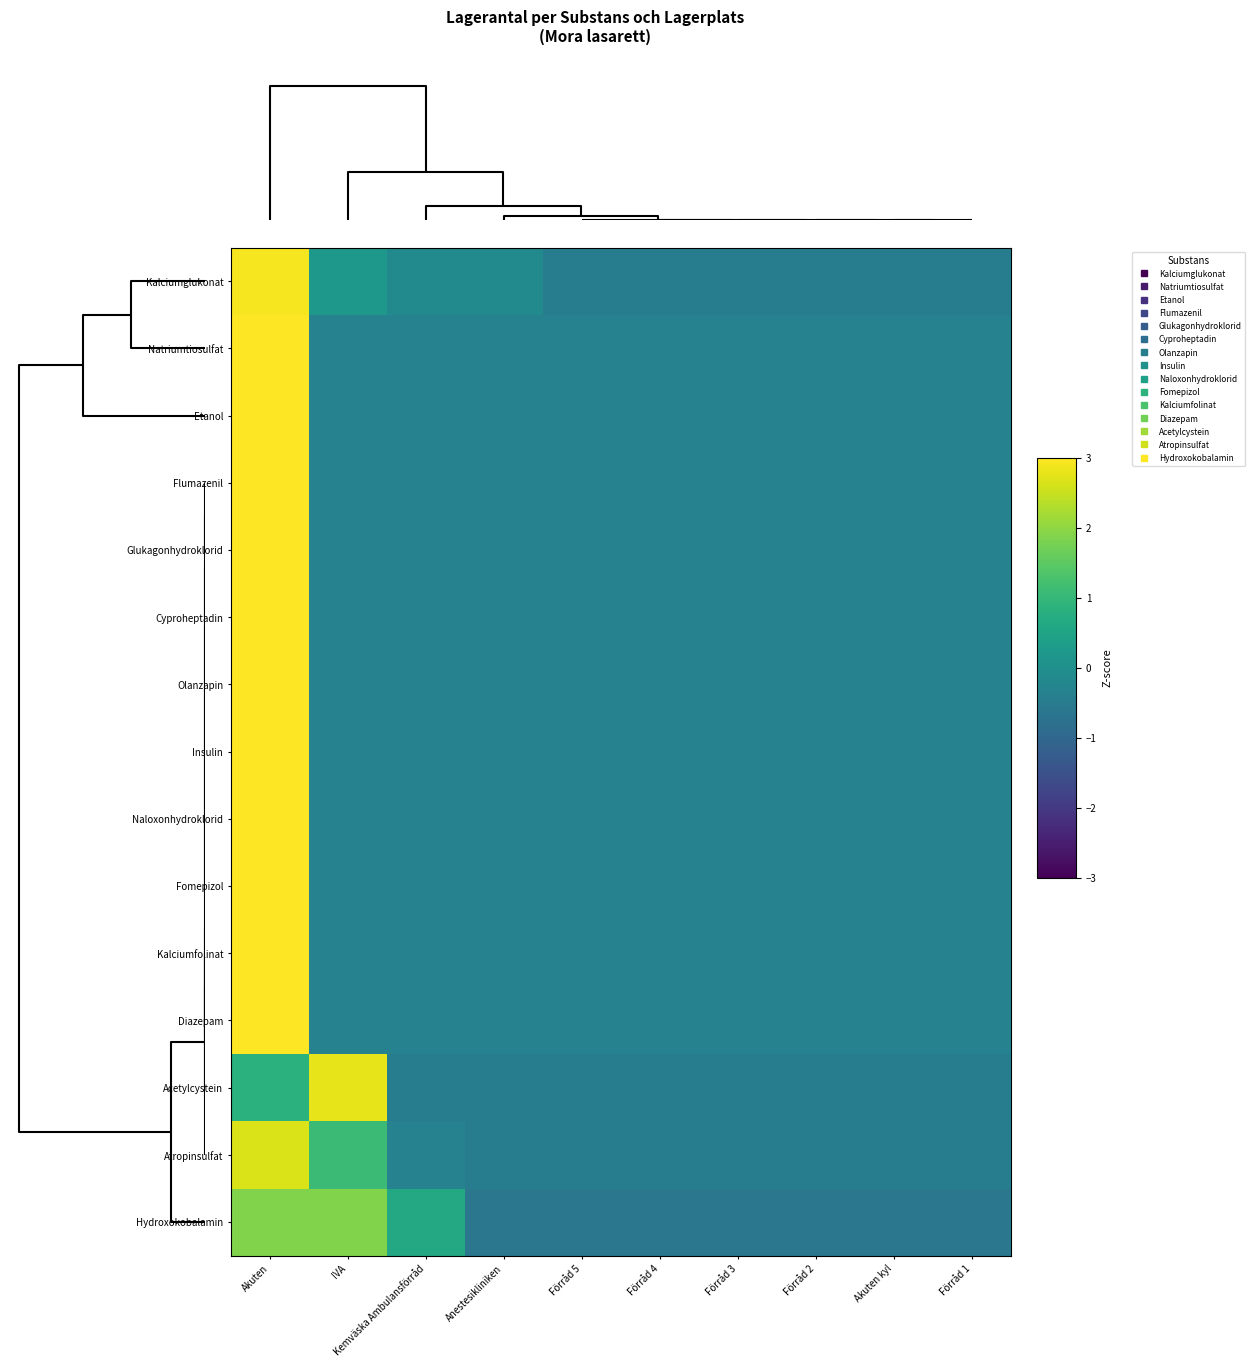

Reading right to left, what are all the values shown in this chart?

Kalciumglukonat: Förråd 1=-0.5	Akuten kyl=-0.5	Förråd 2=-0.5	Förråd 3=-0.5	Förråd 4=-0.5	Förråd 5=-0.5	Anestesikliniken=-0.1	Kemväska Ambulansförråd=-0.1	IVA=0.2	Akuten=2.9
Natriumtiosulfat: Förråd 1=-0.3	Akuten kyl=-0.3	Förråd 2=-0.3	Förråd 3=-0.3	Förråd 4=-0.3	Förråd 5=-0.3	Anestesikliniken=-0.3	Kemväska Ambulansförråd=-0.3	IVA=-0.3	Akuten=3.0
Etanol: Förråd 1=-0.3	Akuten kyl=-0.3	Förråd 2=-0.3	Förråd 3=-0.3	Förråd 4=-0.3	Förråd 5=-0.3	Anestesikliniken=-0.3	Kemväska Ambulansförråd=-0.3	IVA=-0.3	Akuten=3.0
Flumazenil: Förråd 1=-0.3	Akuten kyl=-0.3	Förråd 2=-0.3	Förråd 3=-0.3	Förråd 4=-0.3	Förråd 5=-0.3	Anestesikliniken=-0.3	Kemväska Ambulansförråd=-0.3	IVA=-0.3	Akuten=3.0
Glukagonhydroklorid: Förråd 1=-0.3	Akuten kyl=-0.3	Förråd 2=-0.3	Förråd 3=-0.3	Förråd 4=-0.3	Förråd 5=-0.3	Anestesikliniken=-0.3	Kemväska Ambulansförråd=-0.3	IVA=-0.3	Akuten=3.0
Cyproheptadin: Förråd 1=-0.3	Akuten kyl=-0.3	Förråd 2=-0.3	Förråd 3=-0.3	Förråd 4=-0.3	Förråd 5=-0.3	Anestesikliniken=-0.3	Kemväska Ambulansförråd=-0.3	IVA=-0.3	Akuten=3.0
Olanzapin: Förråd 1=-0.3	Akuten kyl=-0.3	Förråd 2=-0.3	Förråd 3=-0.3	Förråd 4=-0.3	Förråd 5=-0.3	Anestesikliniken=-0.3	Kemväska Ambulansförråd=-0.3	IVA=-0.3	Akuten=3.0
Insulin: Förråd 1=-0.3	Akuten kyl=-0.3	Förråd 2=-0.3	Förråd 3=-0.3	Förråd 4=-0.3	Förråd 5=-0.3	Anestesikliniken=-0.3	Kemväska Ambulansförråd=-0.3	IVA=-0.3	Akuten=3.0
Naloxonhydroklorid: Förråd 1=-0.3	Akuten kyl=-0.3	Förråd 2=-0.3	Förråd 3=-0.3	Förråd 4=-0.3	Förråd 5=-0.3	Anestesikliniken=-0.3	Kemväska Ambulansförråd=-0.3	IVA=-0.3	Akuten=3.0
Fomepizol: Förråd 1=-0.3	Akuten kyl=-0.3	Förråd 2=-0.3	Förråd 3=-0.3	Förråd 4=-0.3	Förråd 5=-0.3	Anestesikliniken=-0.3	Kemväska Ambulansförråd=-0.3	IVA=-0.3	Akuten=3.0
Kalciumfolinat: Förråd 1=-0.3	Akuten kyl=-0.3	Förråd 2=-0.3	Förråd 3=-0.3	Förråd 4=-0.3	Förråd 5=-0.3	Anestesikliniken=-0.3	Kemväska Ambulansförråd=-0.3	IVA=-0.3	Akuten=3.0
Diazepam: Förråd 1=-0.3	Akuten kyl=-0.3	Förråd 2=-0.3	Förråd 3=-0.3	Förråd 4=-0.3	Förråd 5=-0.3	Anestesikliniken=-0.3	Kemväska Ambulansförråd=-0.3	IVA=-0.3	Akuten=3.0
Acetylcystein: Förråd 1=-0.5	Akuten kyl=-0.5	Förråd 2=-0.5	Förråd 3=-0.5	Förråd 4=-0.5	Förråd 5=-0.5	Anestesikliniken=-0.5	Kemväska Ambulansförråd=-0.5	IVA=2.8	Akuten=0.8
Atropinsulfat: Förråd 1=-0.5	Akuten kyl=-0.5	Förråd 2=-0.5	Förråd 3=-0.5	Förråd 4=-0.5	Förråd 5=-0.5	Anestesikliniken=-0.5	Kemväska Ambulansförråd=-0.3	IVA=1.1	Akuten=2.7
Hydroxokobalamin: Förråd 1=-0.6	Akuten kyl=-0.6	Förråd 2=-0.6	Förråd 3=-0.6	Förråd 4=-0.6	Förråd 5=-0.6	Anestesikliniken=-0.6	Kemväska Ambulansförråd=0.6	IVA=1.9	Akuten=1.9